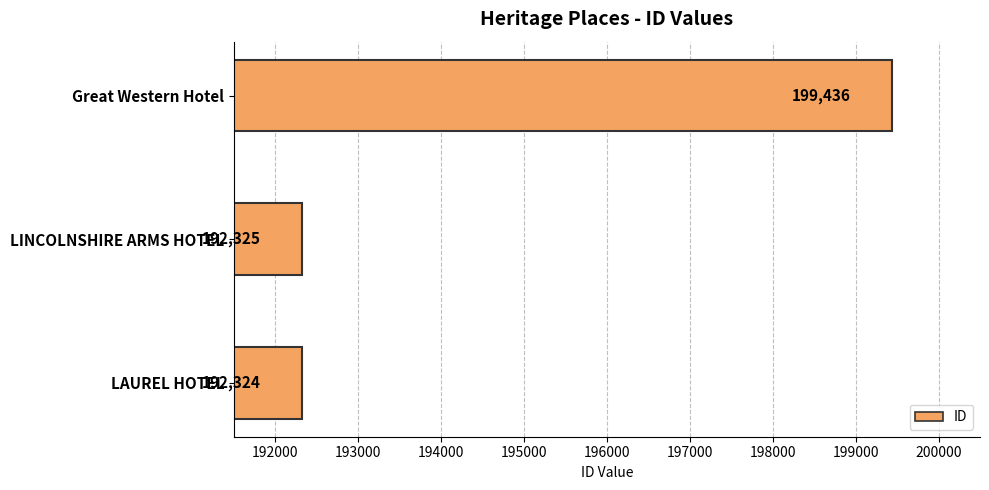

Reading top to bottom, transcribe all the data shown in this chart.

Great Western Hotel=199436	LINCOLNSHIRE ARMS HOTEL=192325	LAUREL HOTEL=192324